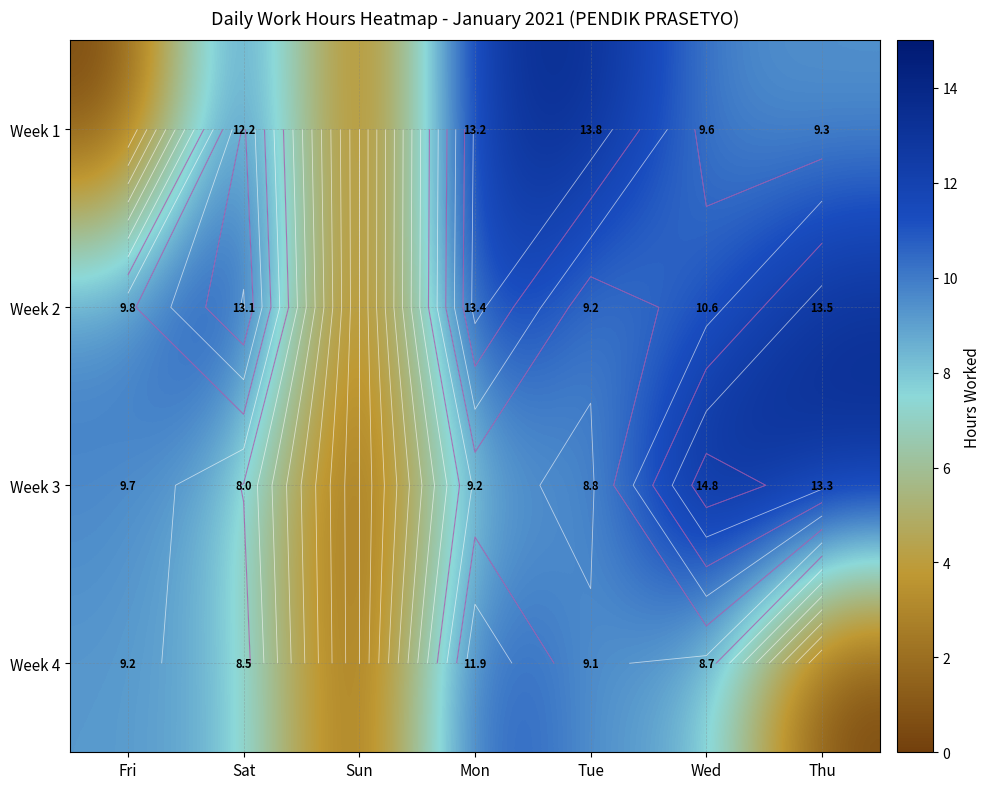

At which label does Week 3 reach its minimum?

Sun